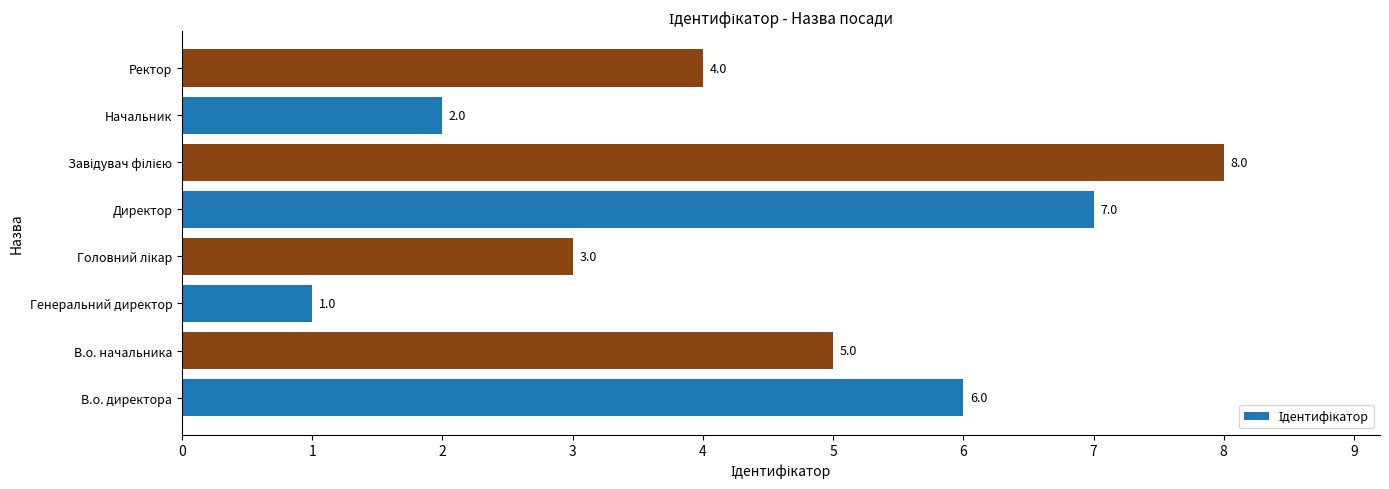

What is the difference between the second highest and minimum values?

6